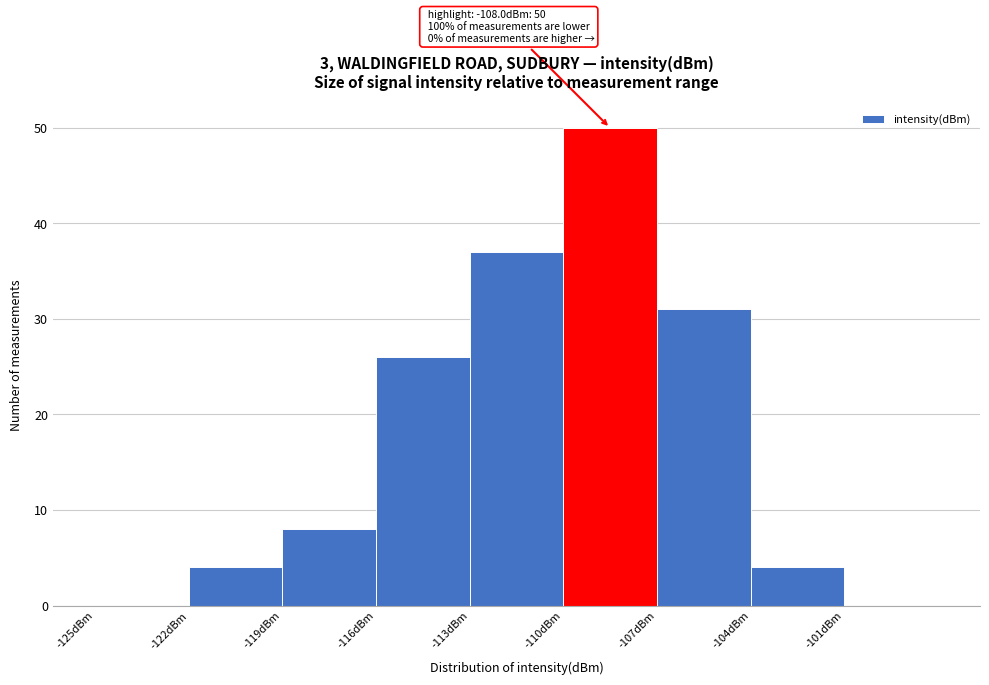

Which range on the x-axis has the tallest bar?

-110 to -107